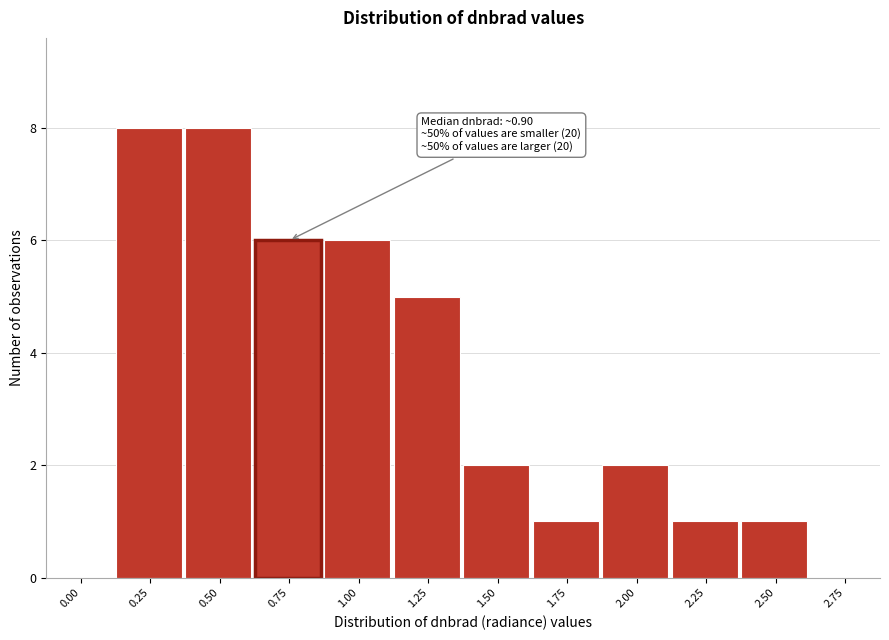

Reading left to right, list all the values displayed in this chart.

0.00=0	0.25=8	0.50=8	0.75=6	1.00=6	1.25=5	1.50=2	1.75=1	2.00=2	2.25=1	2.50=1	2.75=0